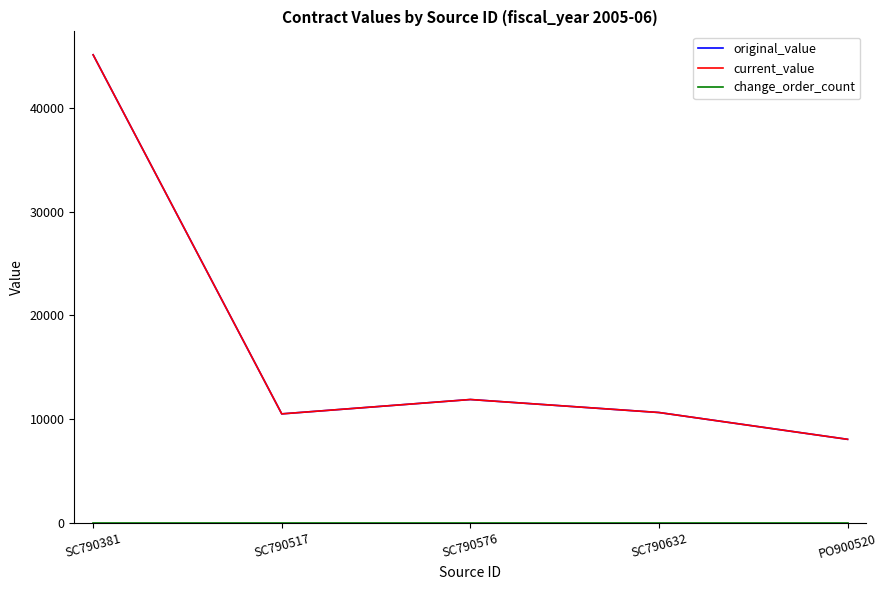

Does the chart have visible grid lines?

No